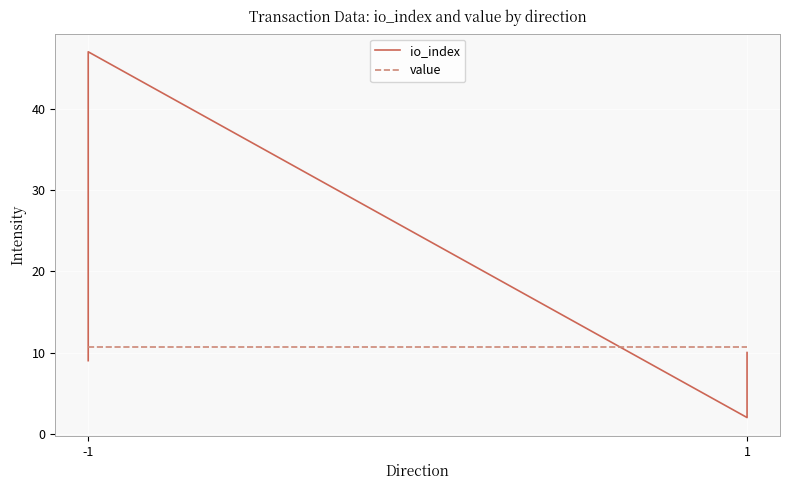

At how many categories does at least one series exceed 12?

1